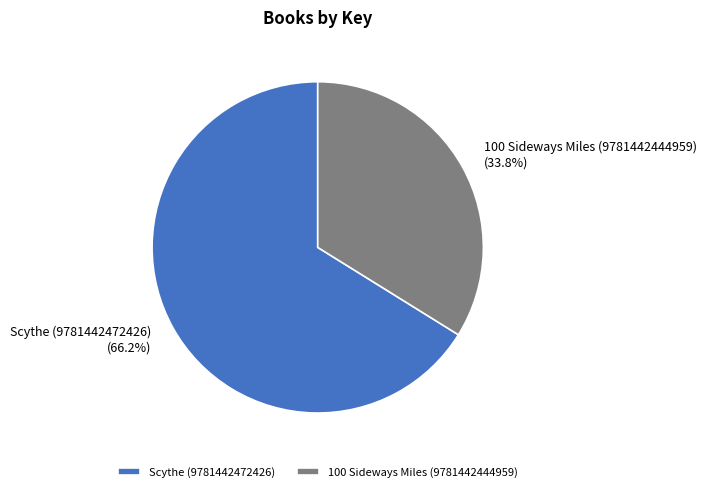

The 100 Sideways Miles (9781442444959) slice represents 24% of the pie. True or false?

False